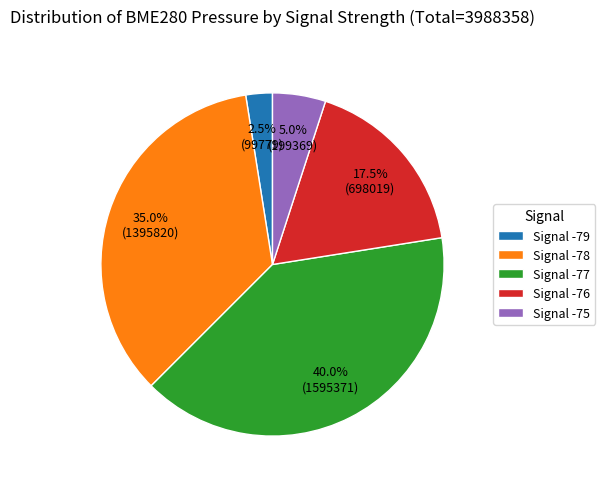

How many slices are in this pie chart?

5